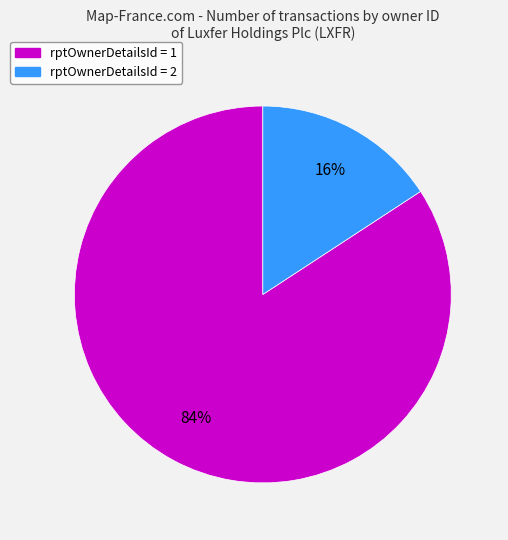

How many slices are in this pie chart?

2